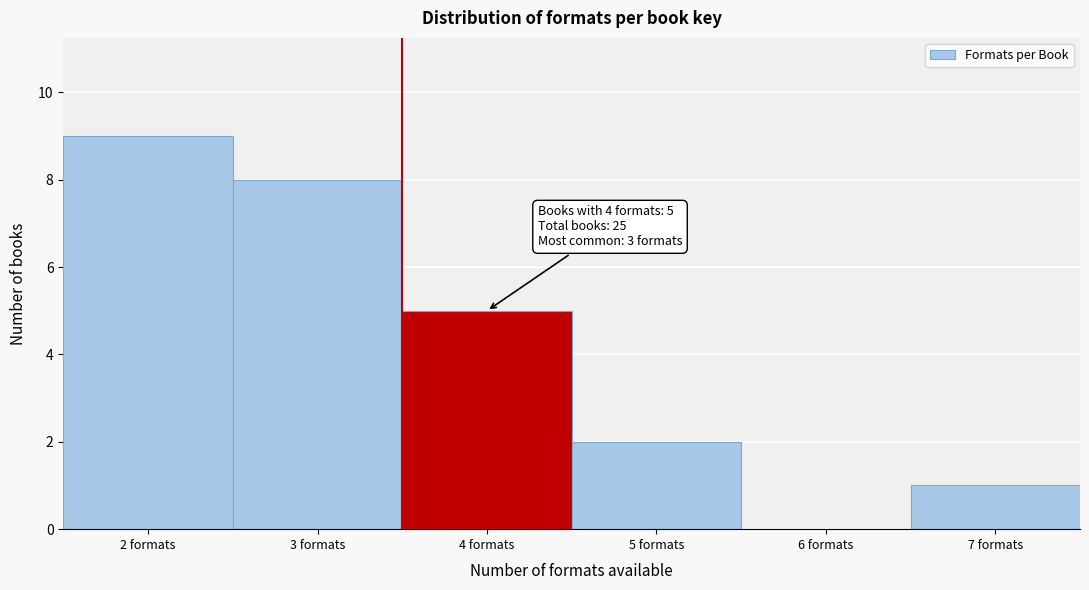

Reading left to right, transcribe all the data shown in this chart.

2 formats=9	3 formats=8	4 formats=5	5 formats=2	6 formats=0	7 formats=1